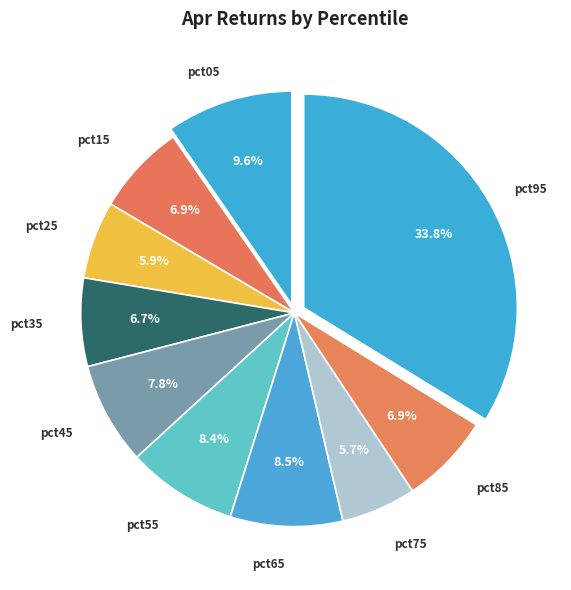

What percentage is the pct25 slice, to the nearest percent?

6%